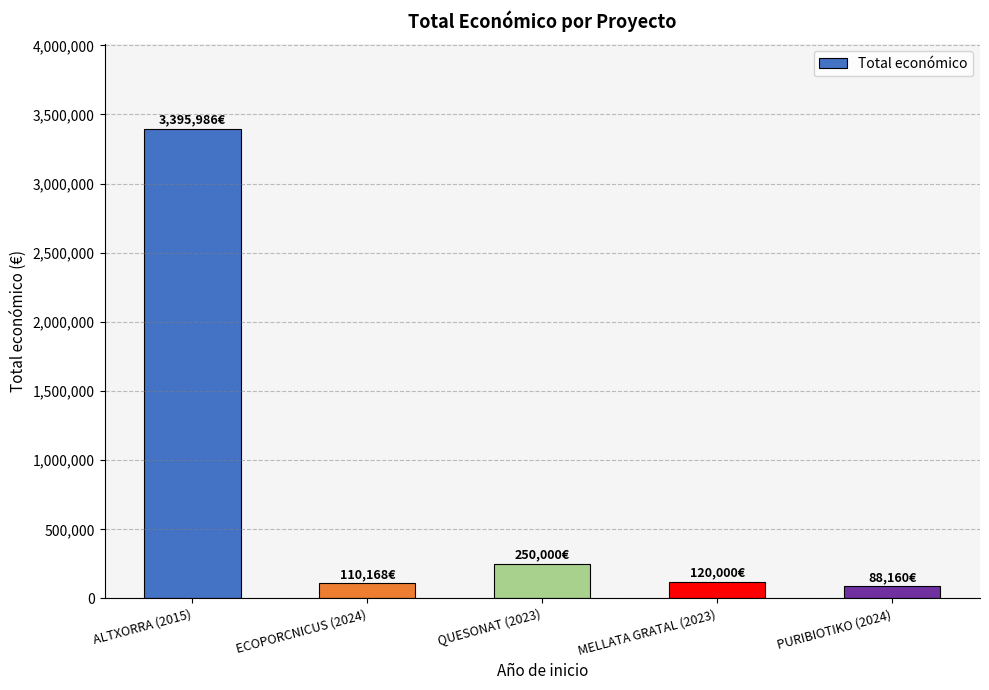

What is the average value?

792863